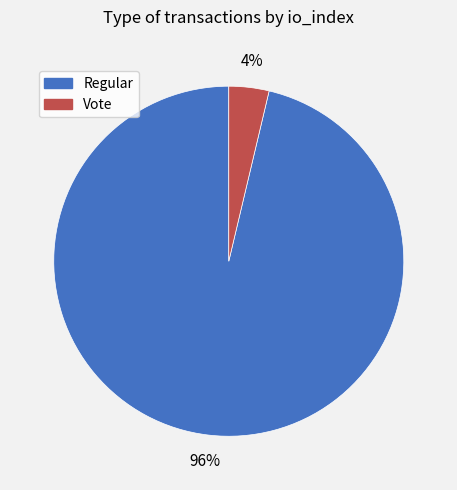

What percentage is the Vote slice, to the nearest percent?

4%